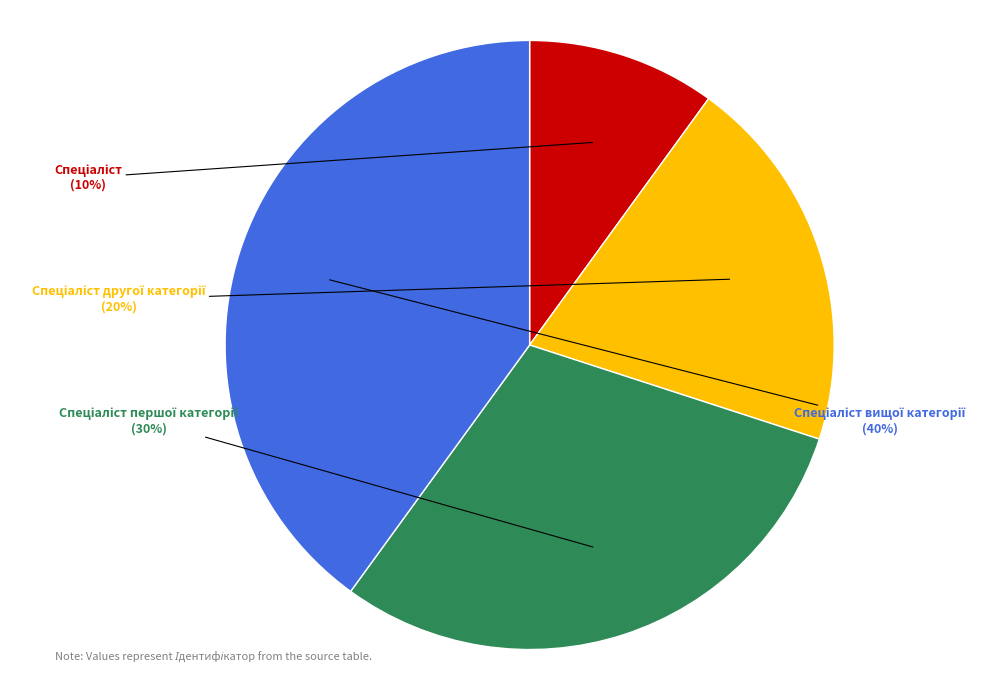

To the nearest percent, what is the average slice percentage?

25%